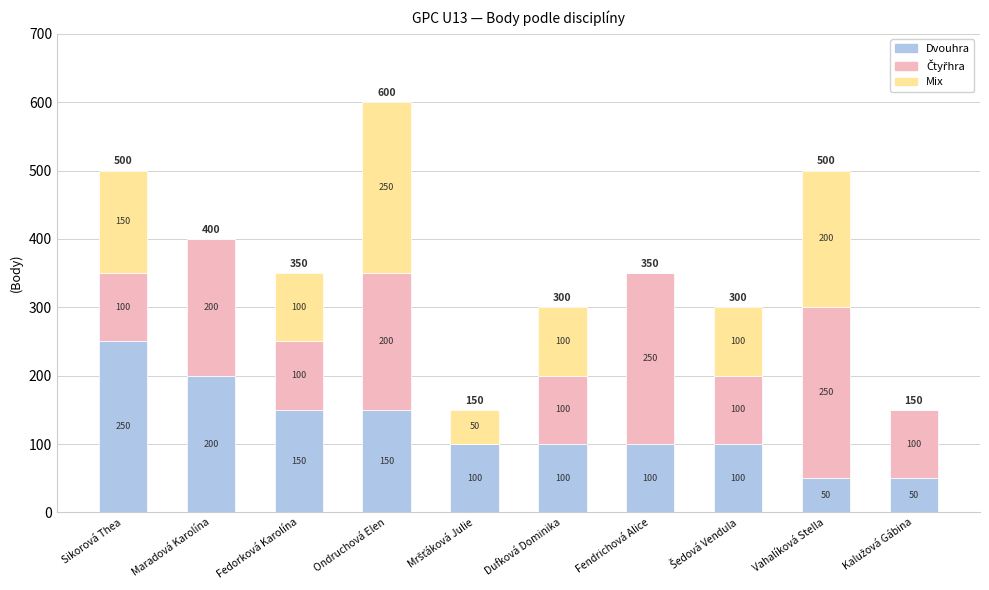

Is it true that Dvouhra equals 64 at Dufková Dominika?

False